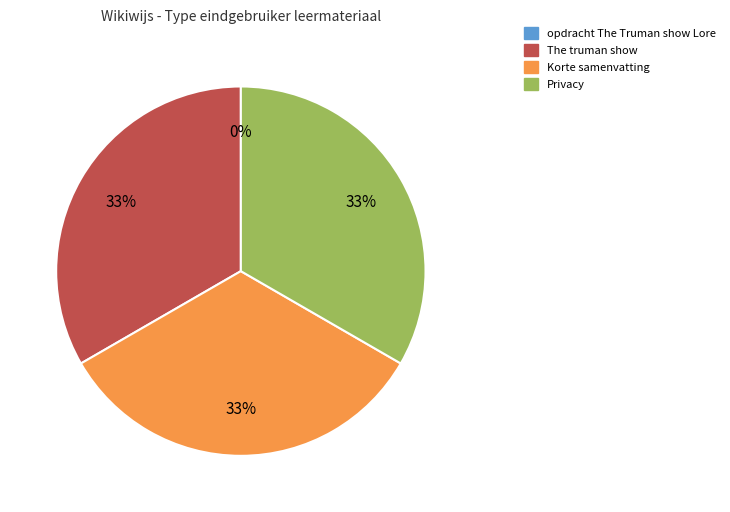

What percentage is the Korte samenvatting slice, to the nearest percent?

33%